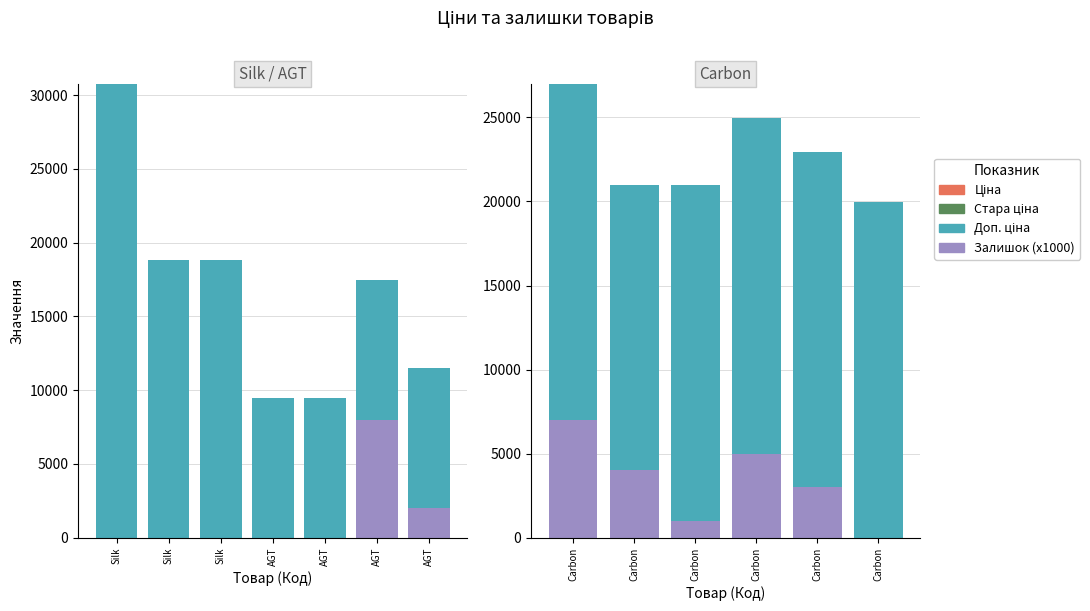

At Carbon, list the series in order from largest to smallest.

Доп. ціна, Залишок (x1000), Ціна